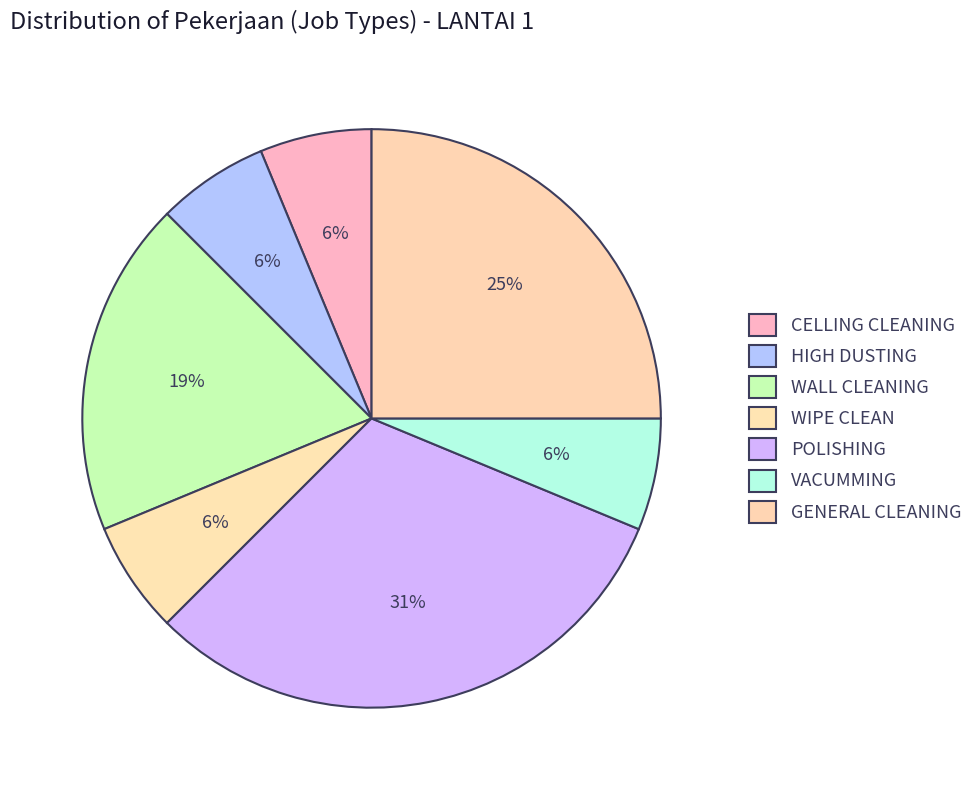

How much of the chart is everything except WALL CLEANING?

81.2%